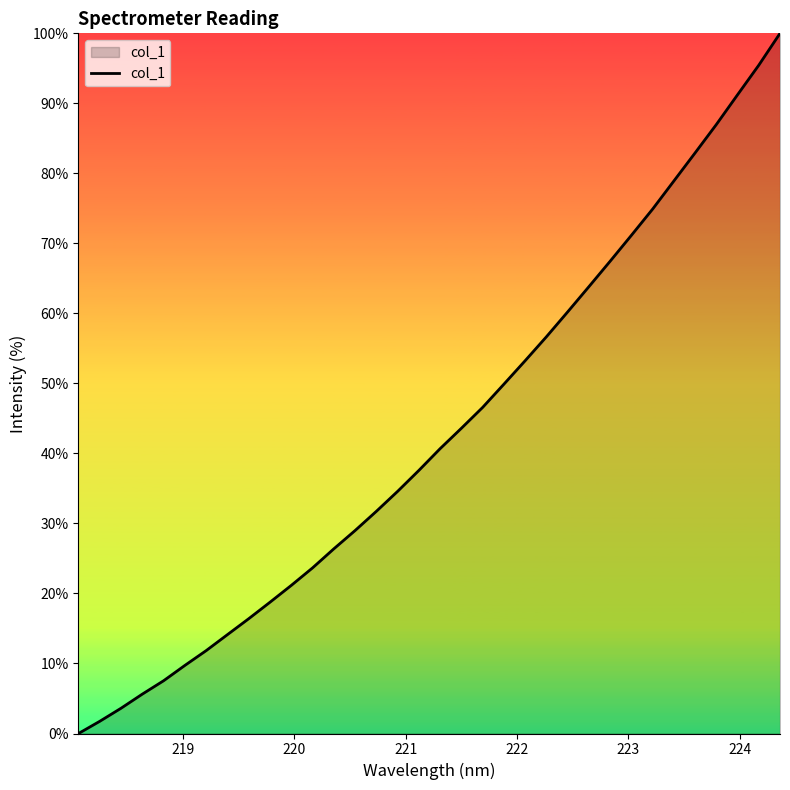

What is the difference between the maximum and minimum values?

100.0